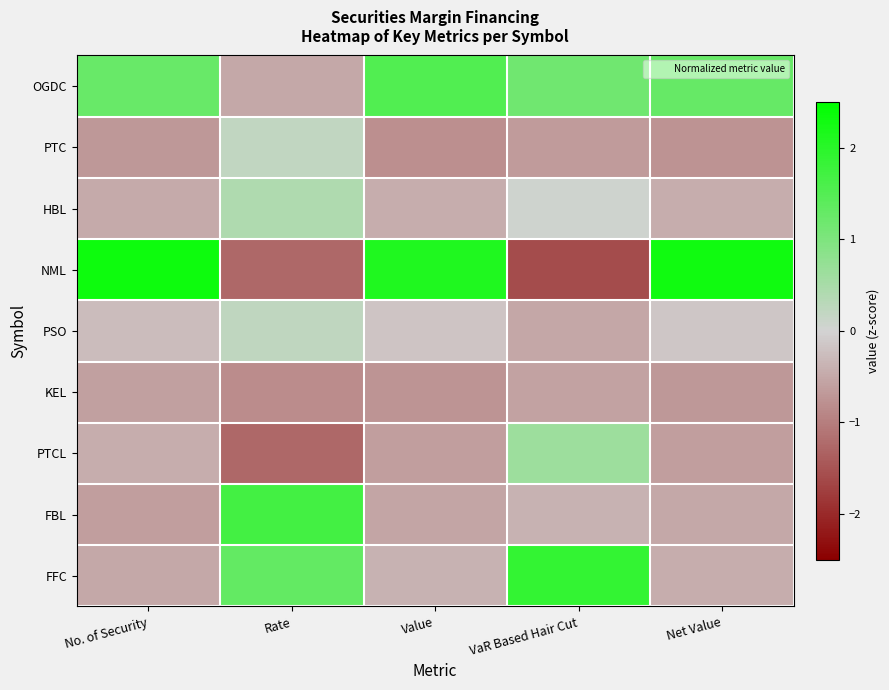

Which has a higher value, Value or No. of Security?

Value